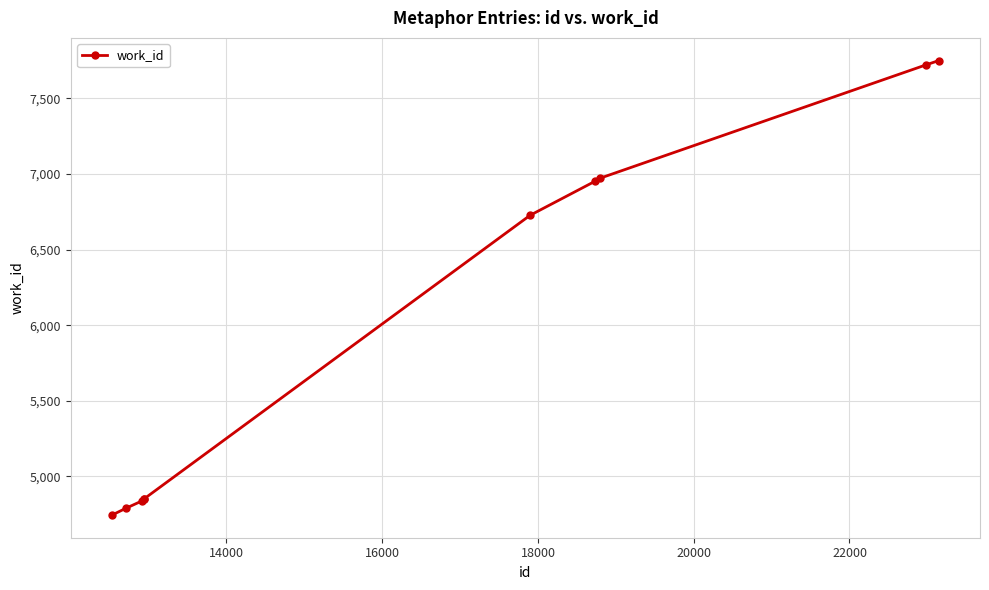

What is the value of the 5th point from the left?

4852